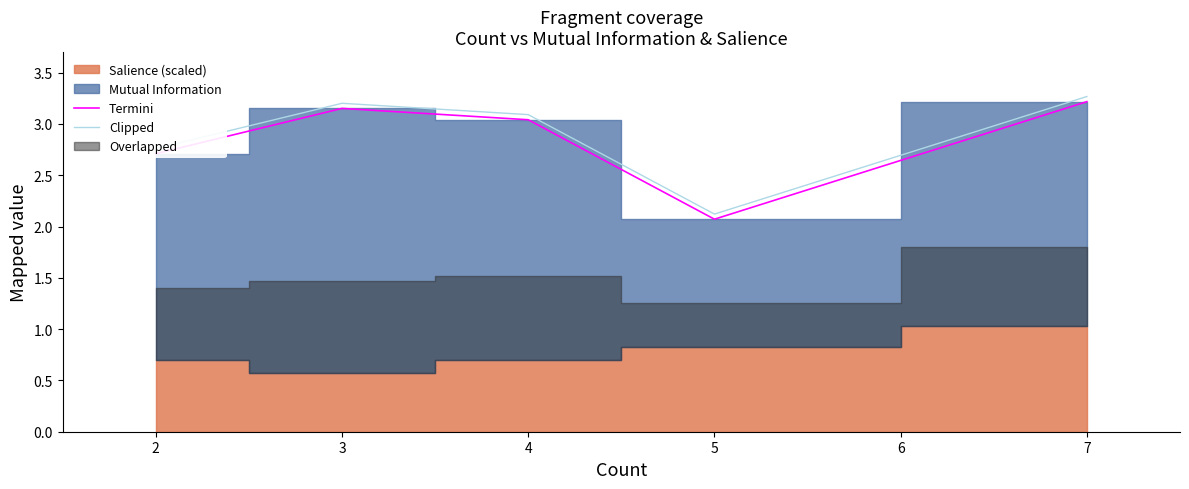

What is the difference between the Clipped values at 7 and 2?

0.5